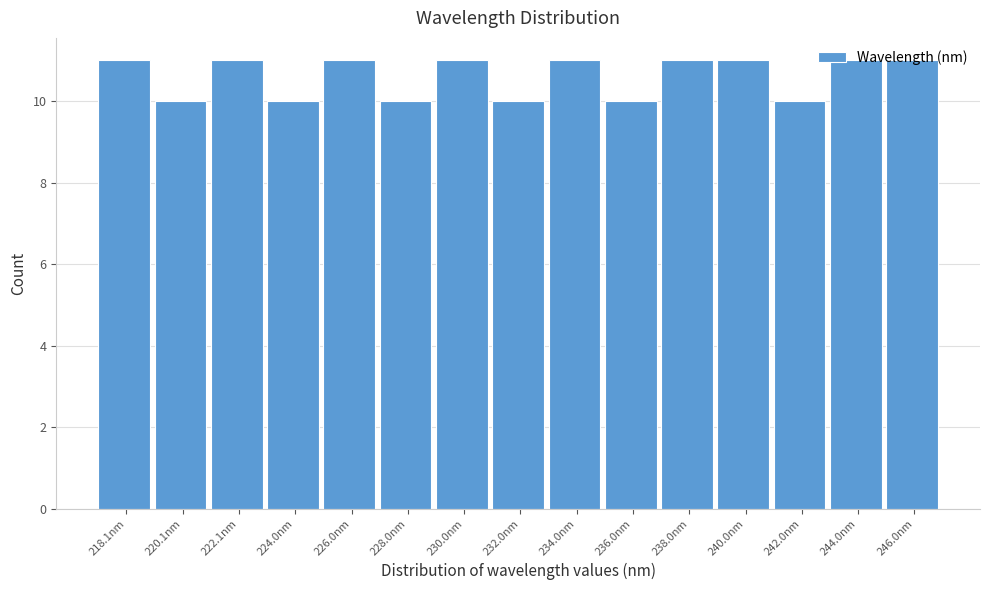

What is the average value?

11